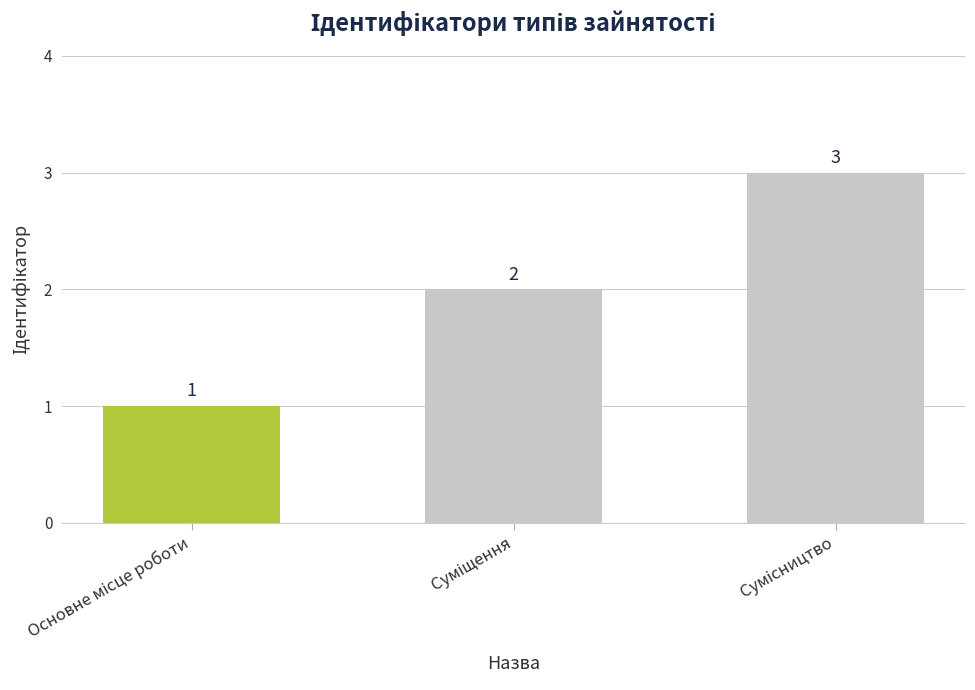

What is the value of the 2nd bar from the left?

2